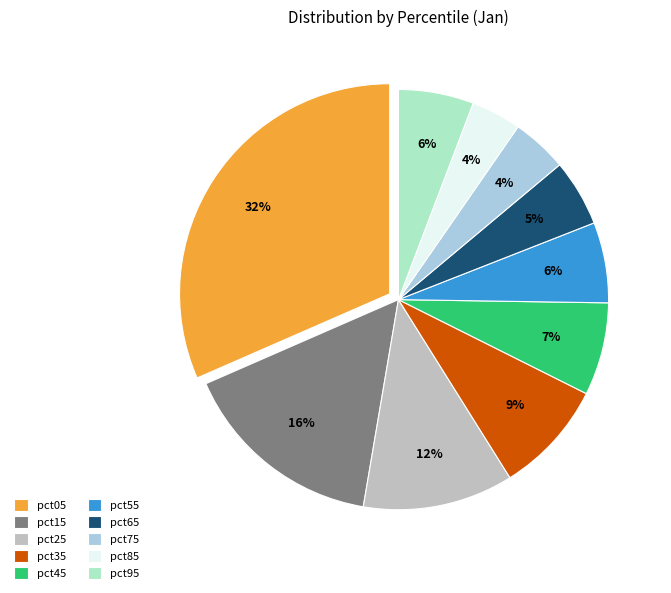

Which category has the biggest portion of the pie?

pct05